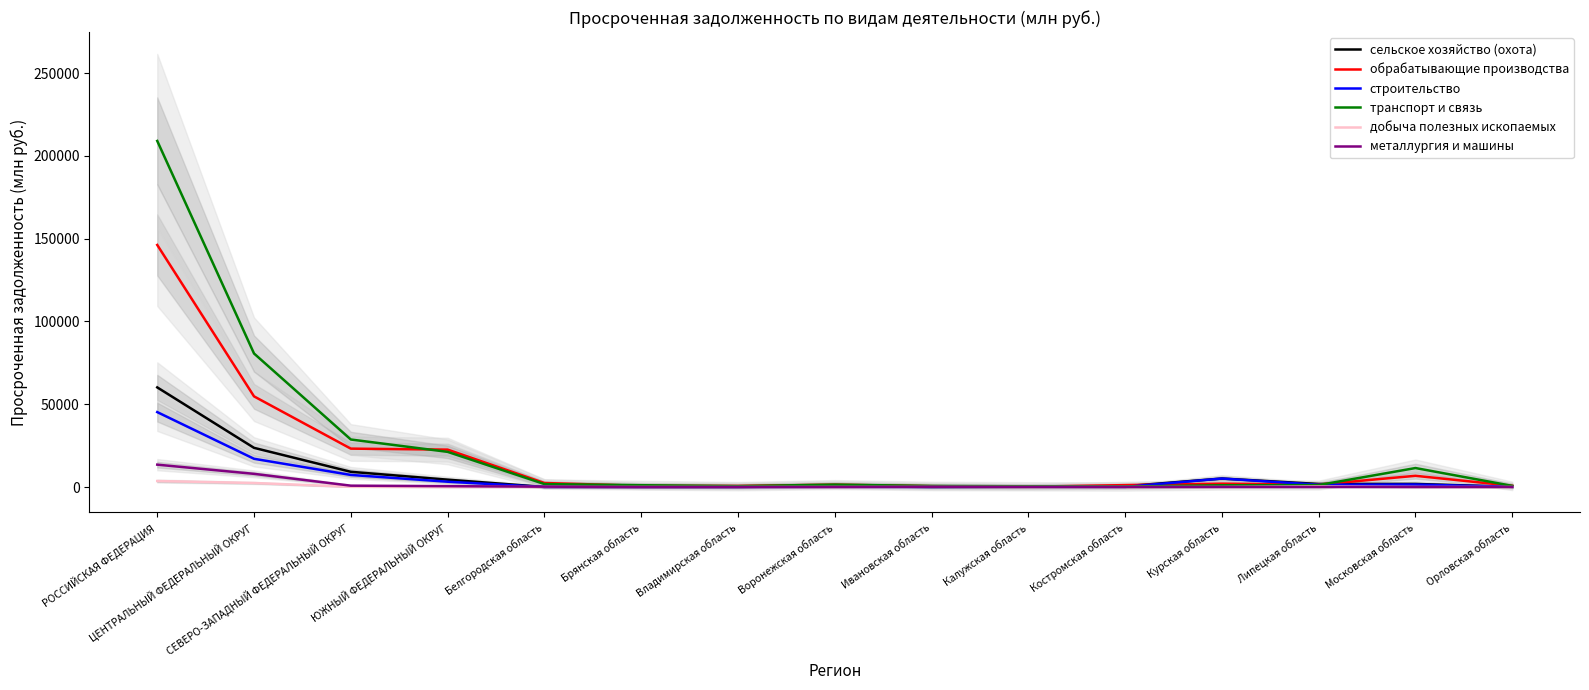

Between ЮЖНЫЙ ФЕДЕРАЛЬНЫЙ ОКРУГ and Белгородская область, which is larger?

ЮЖНЫЙ ФЕДЕРАЛЬНЫЙ ОКРУГ